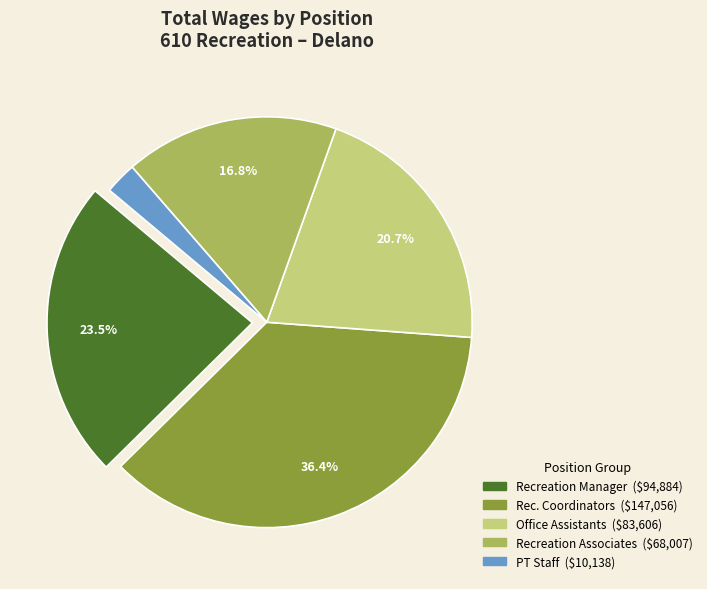

Does any single category account for the majority?

No